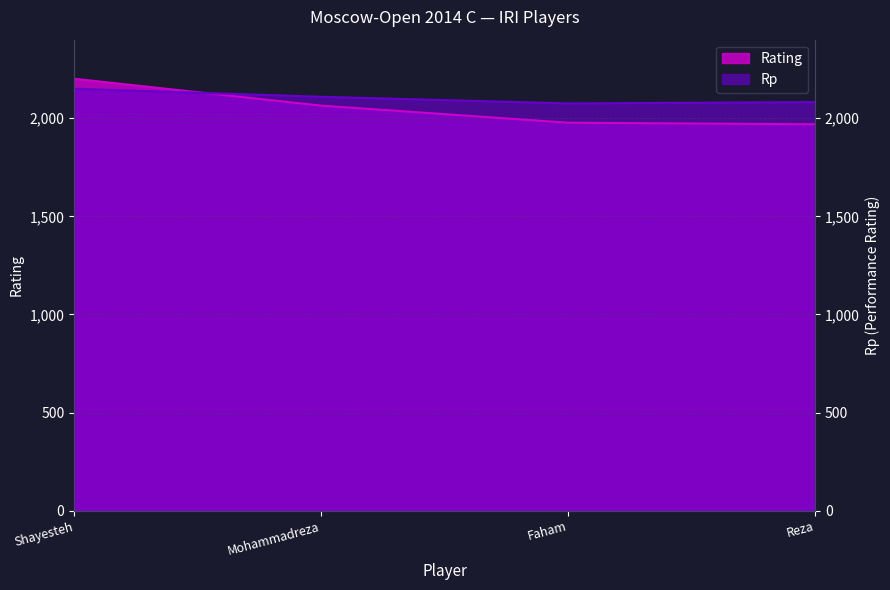

Which series has the largest total across all categories?

Rp